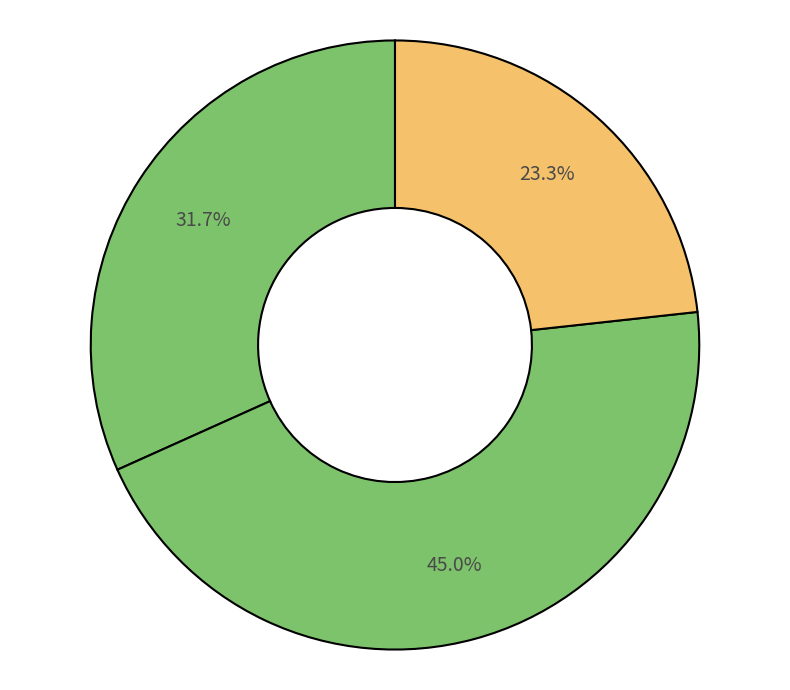

Which category has the biggest portion of the pie?

Обед